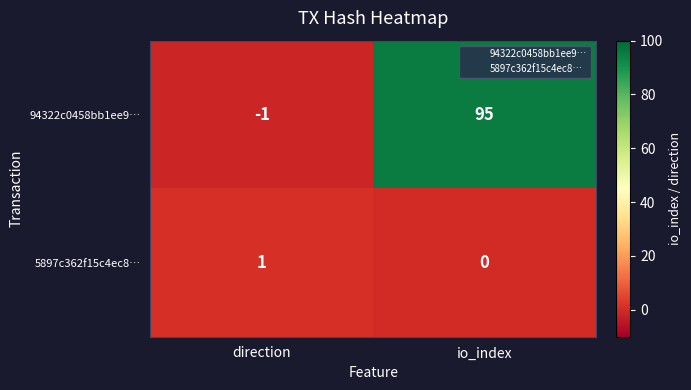

Between direction and io_index, which series saw the biggest shift?

94322c0458bb1ee9…